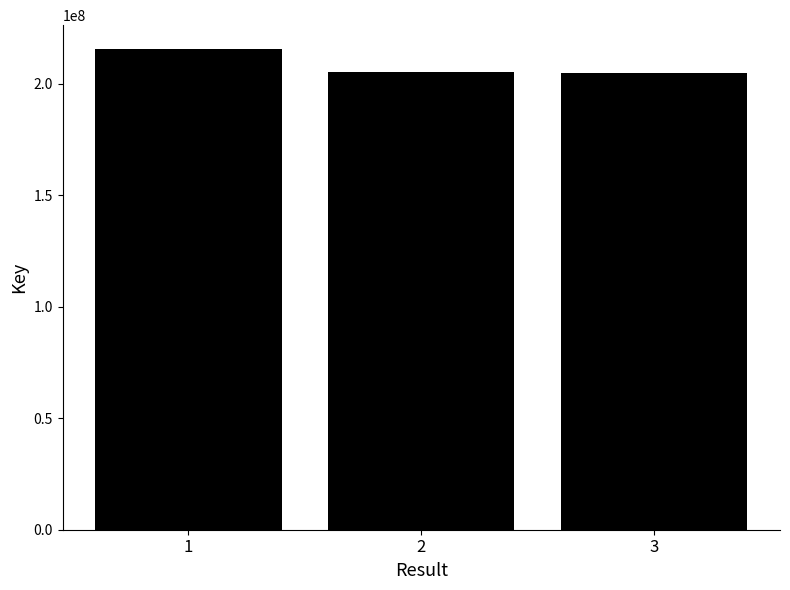

What is the value of the 3rd bar from the left?

204797815